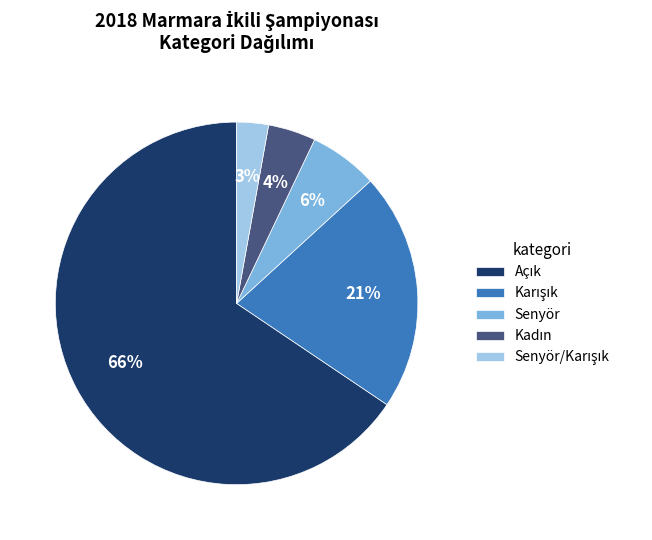

Is it true that Senyör is 21% of the pie?

False